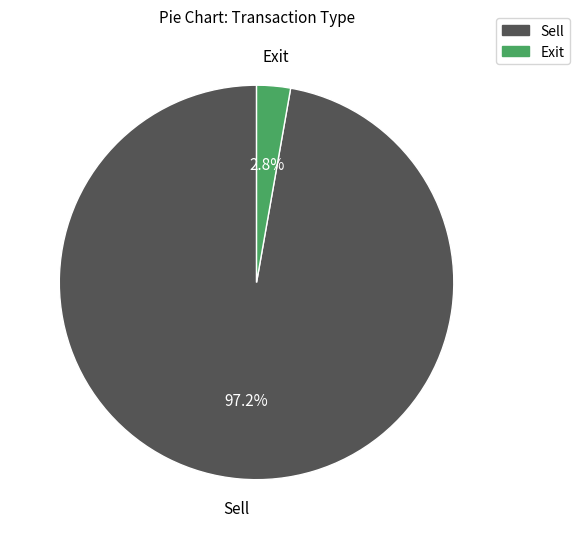

Rank the categories by value from lowest to highest.

Exit, Sell